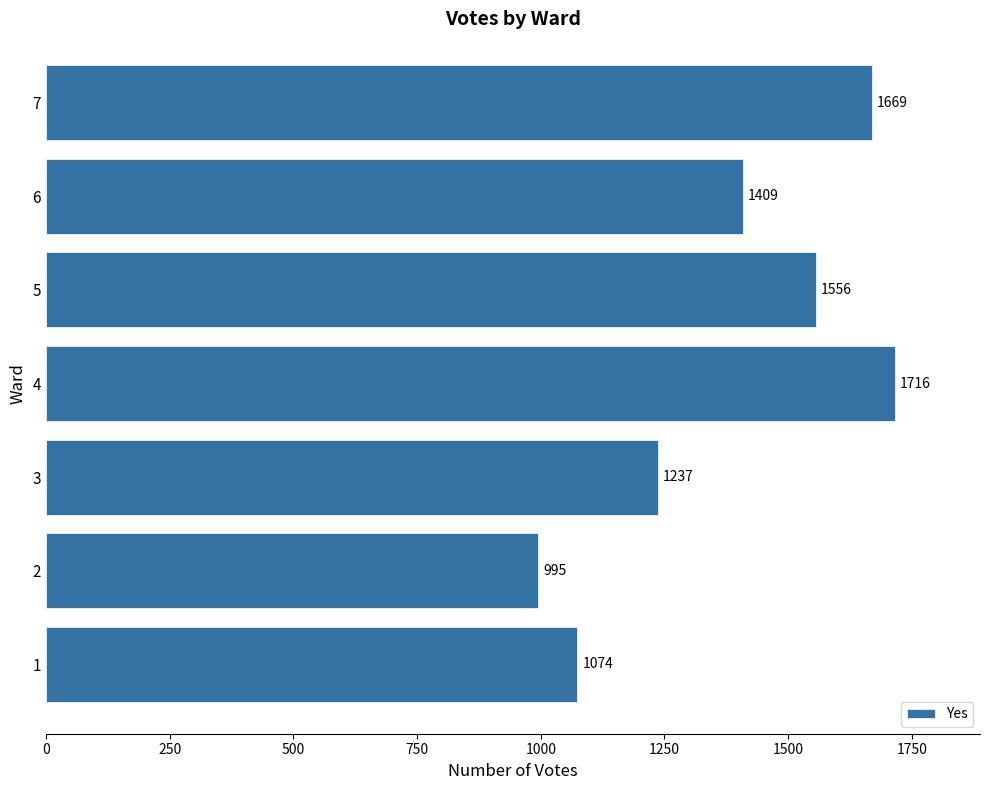

What is the average value?

1379